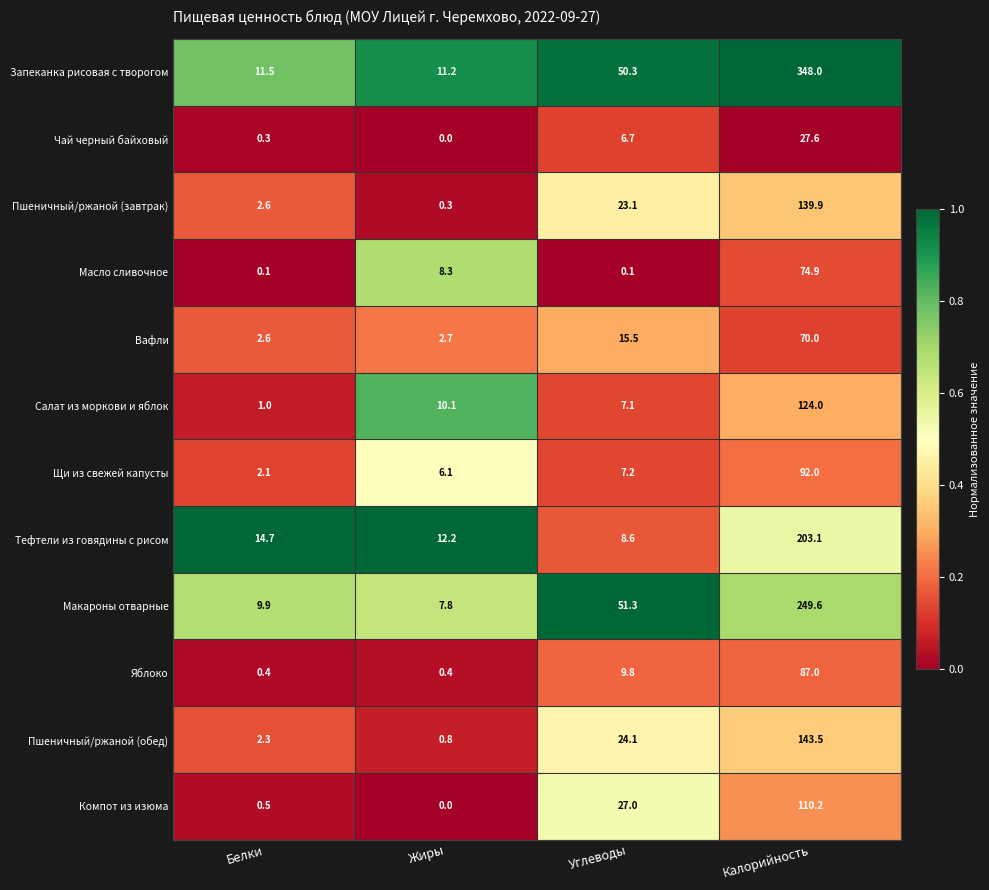

Which series has the largest total across all categories?

Запеканка рисовая с творогом